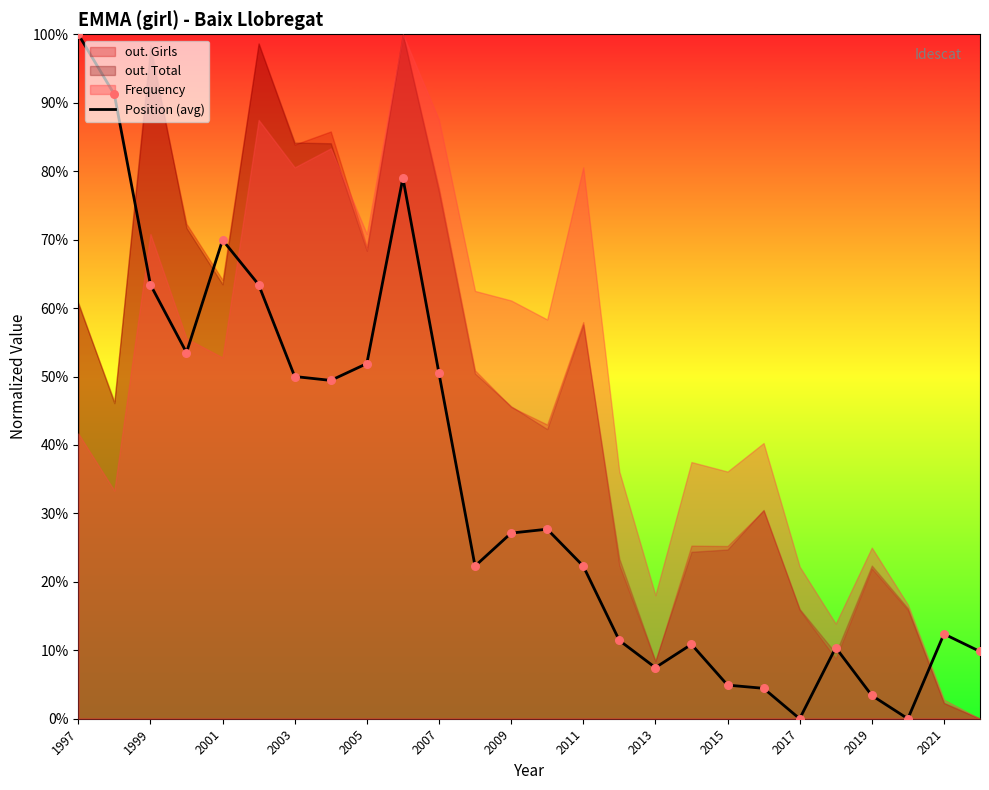

The Position (avg) series shows 22.3 at 2011. True or false?

True